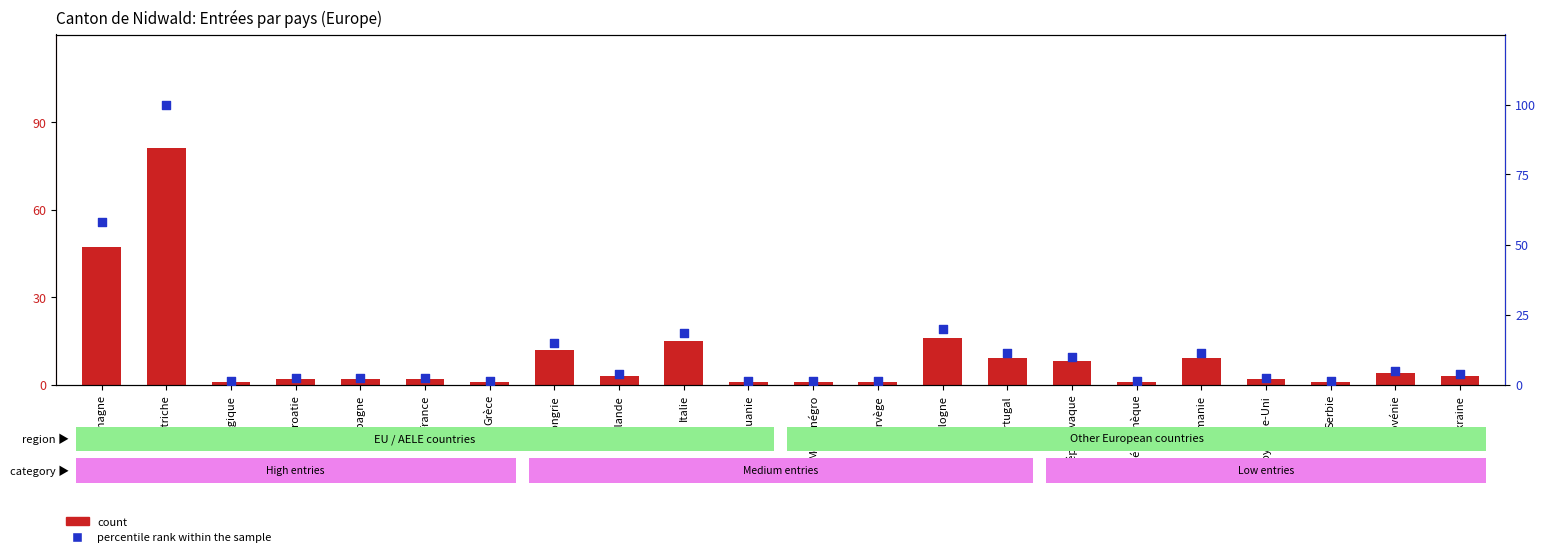

Is the value of percentile rank within the sample at Belgique greater than the value of count at Croatie?

No